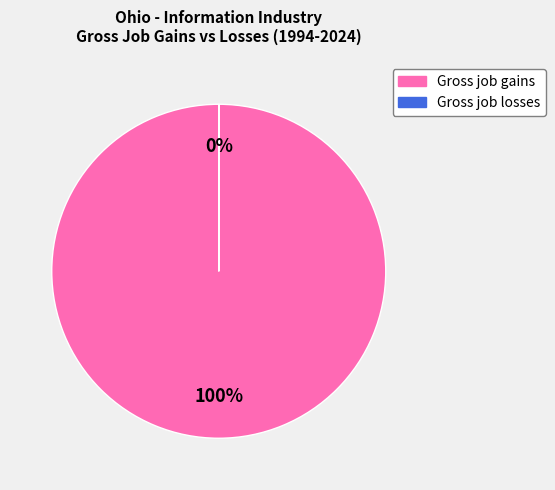

What is the largest slice in the pie chart?

Gross job gains